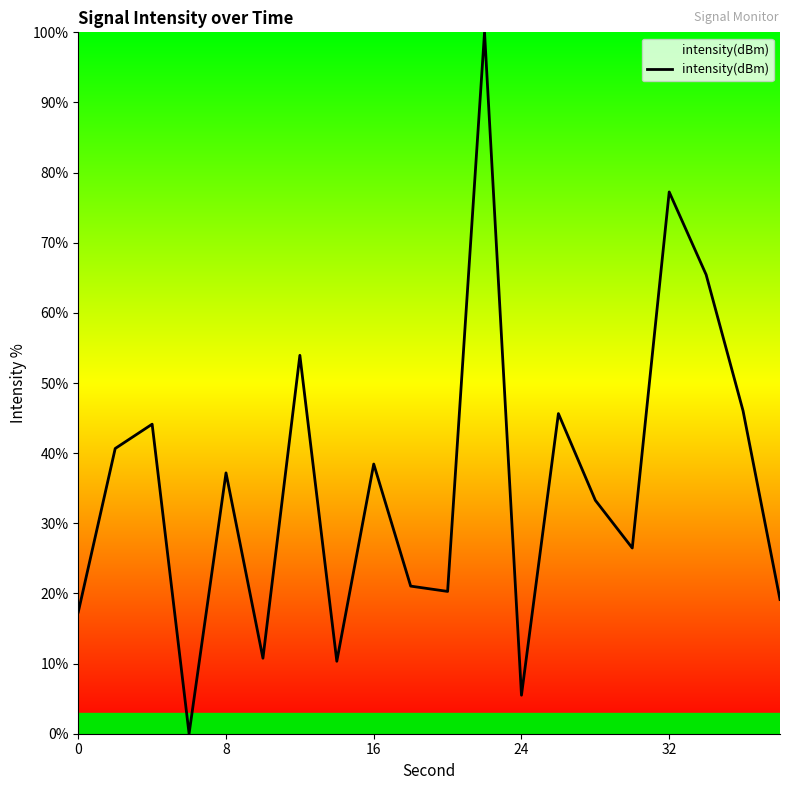

What is the difference between the maximum and minimum values?

100.0